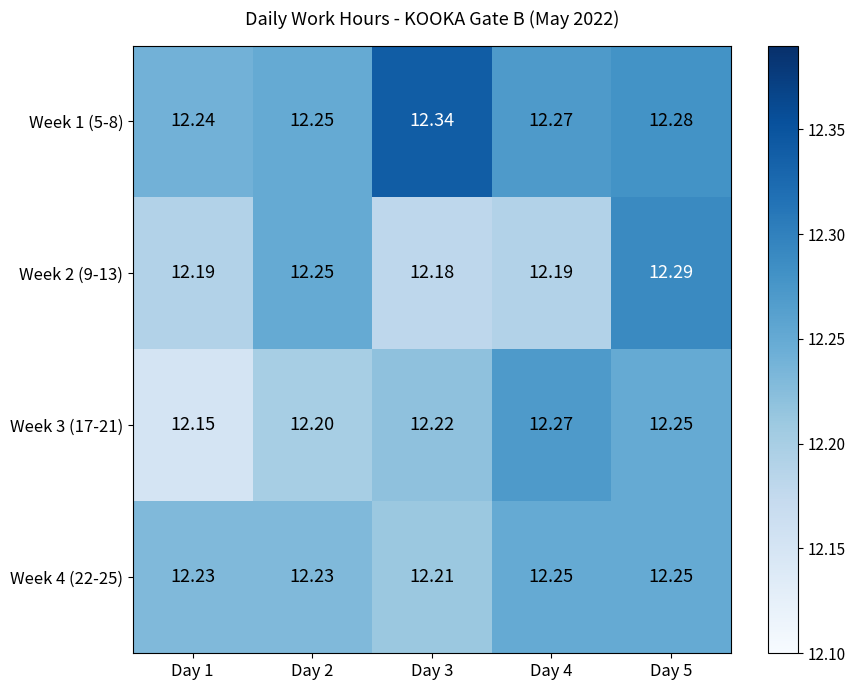

Is the value of Week 2 (9-13) at Day 4 greater than the value of Week 1 (5-8) at Day 1?

No